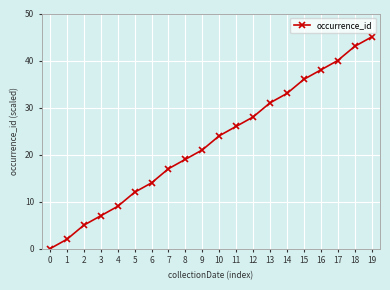

True or false: the data shows 29 at 18.

False